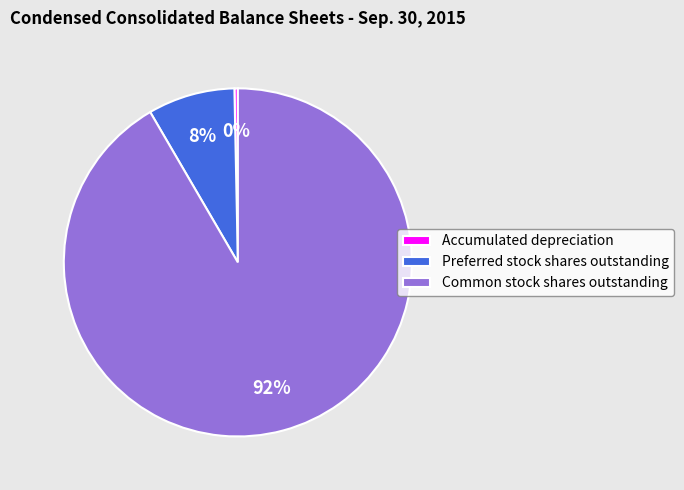

Rank the categories by value from lowest to highest.

Accumulated depreciation, Preferred stock shares outstanding, Common stock shares outstanding